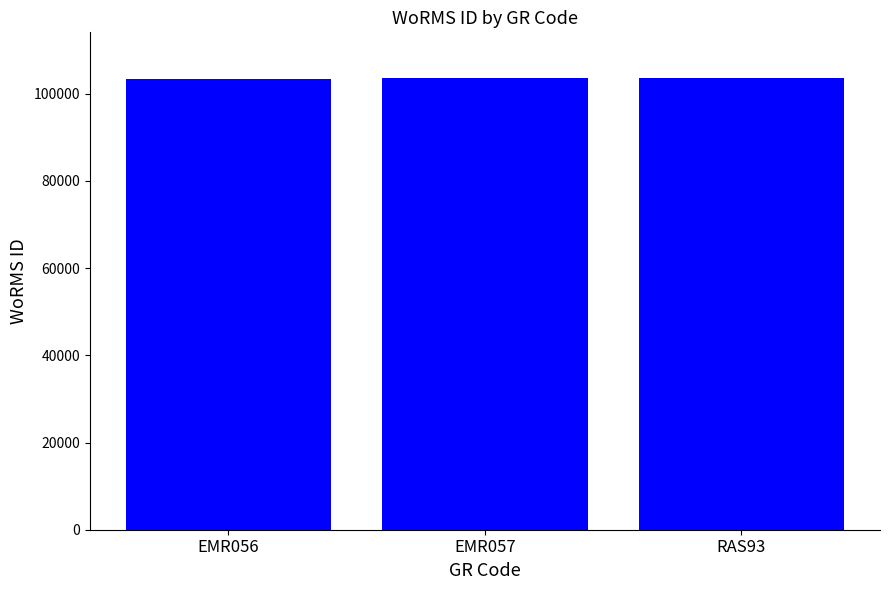

How many data points are less than 103710?

1